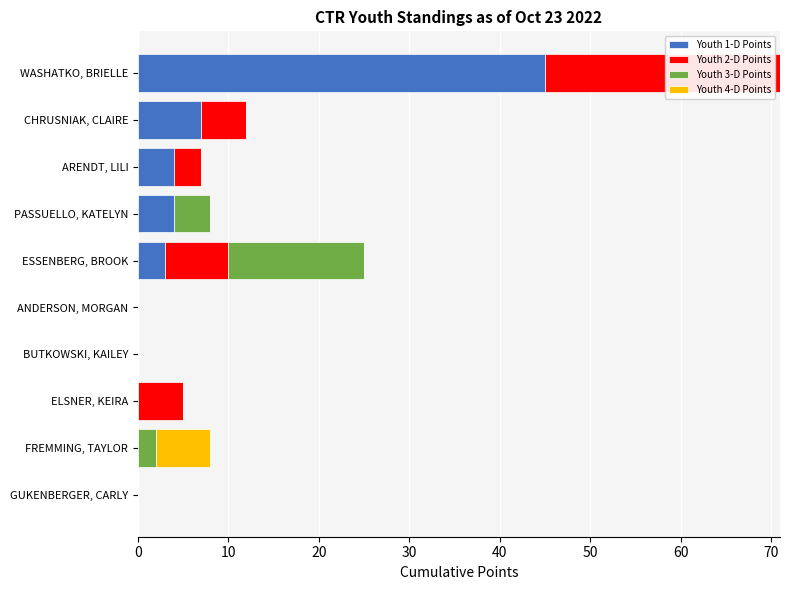

The value of Youth 1-D Points at WASHATKO, BRIELLE is 45. True or false?

True